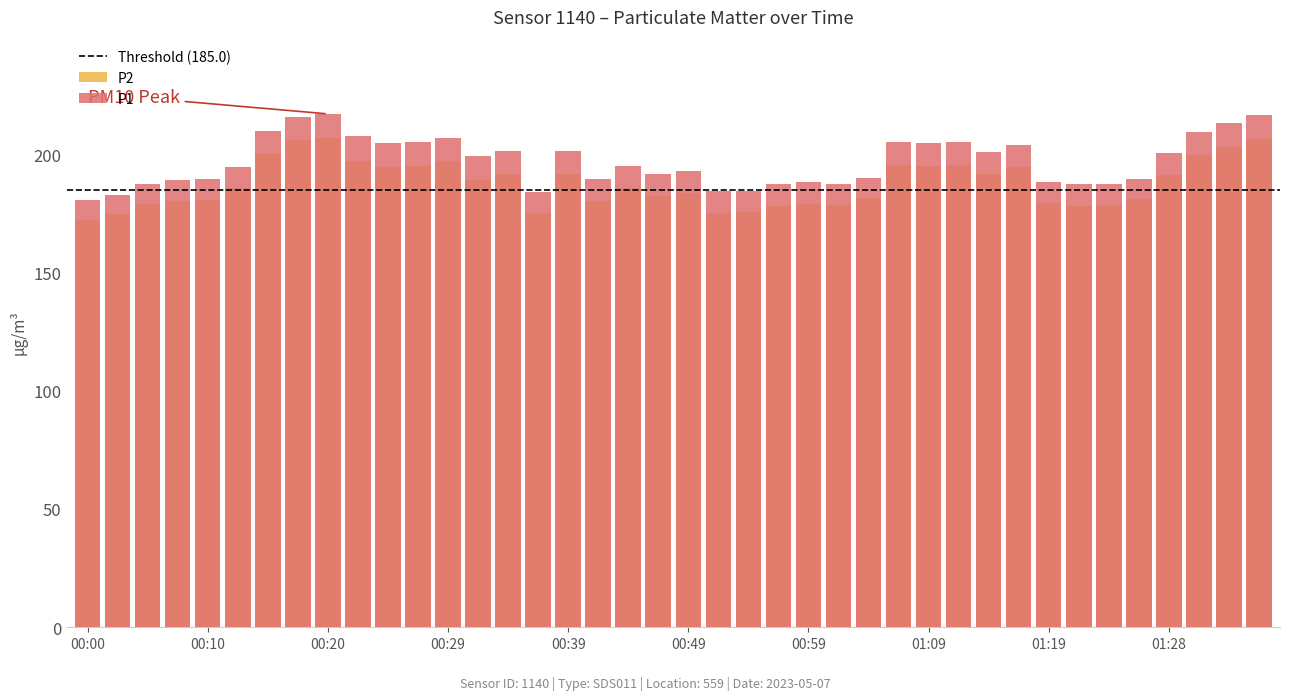

What is the approximate value of P1 at 00:07?

189.0